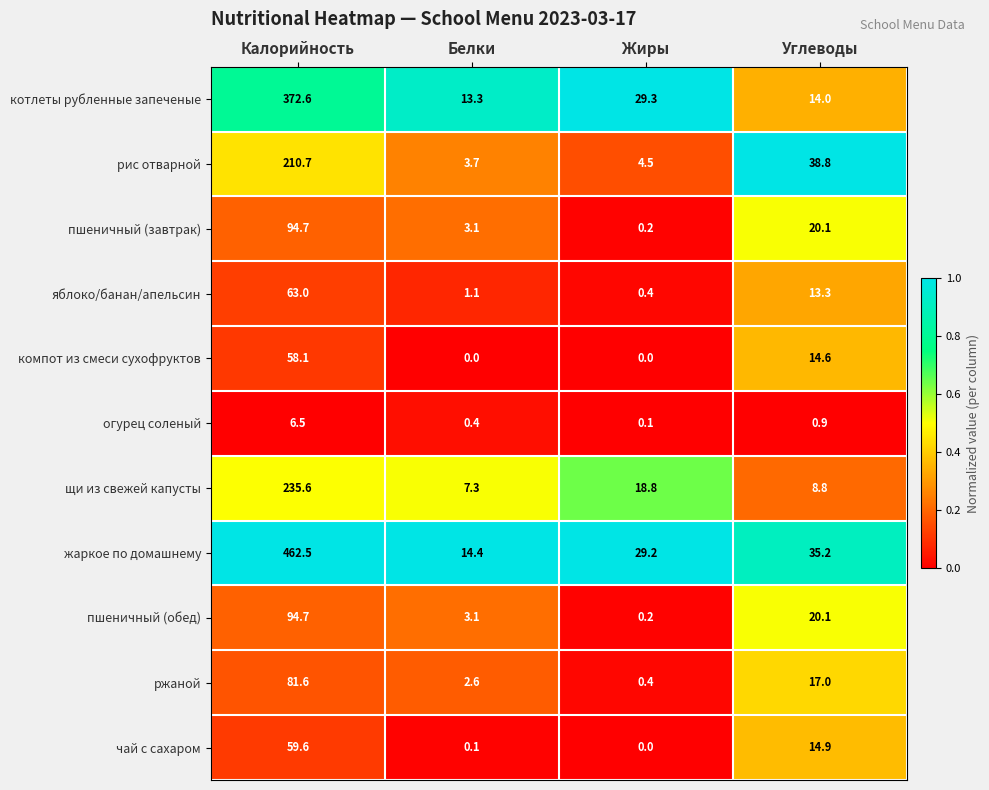

What value does the котлеты рубленные запеченые series have at Жиры?

29.3